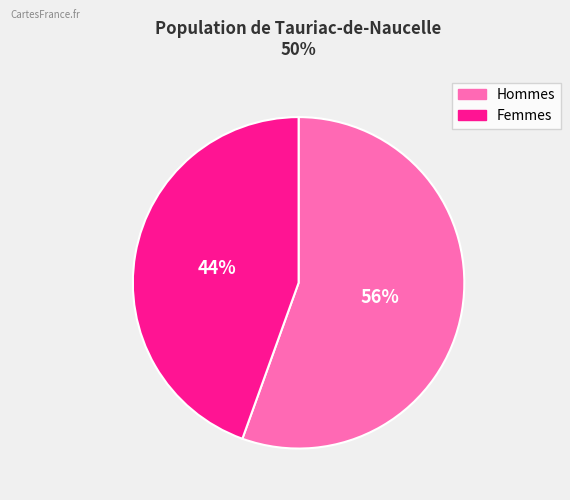

To the nearest percent, what is the average slice percentage?

50%